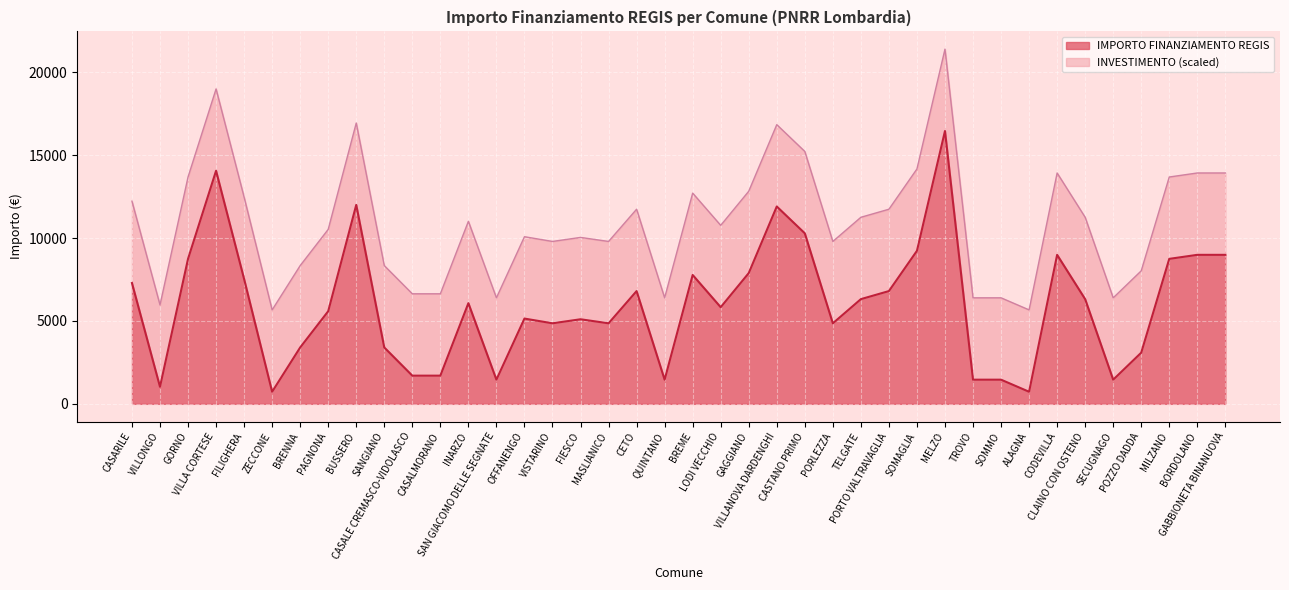

Where is the first local maximum?

VILLA CORTESE